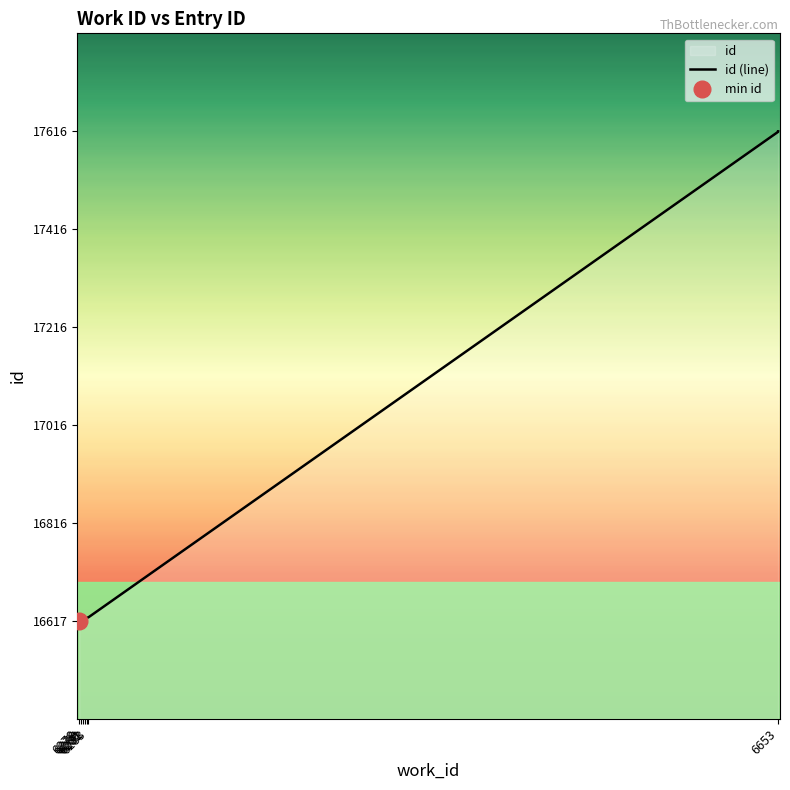

The value at 6283 is 16624. True or false?

True